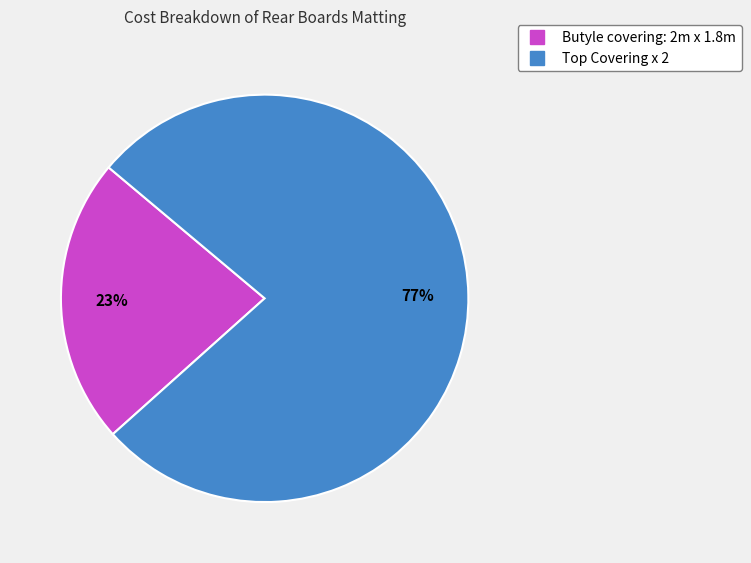

Is there any slice that represents more than half of the pie?

Yes